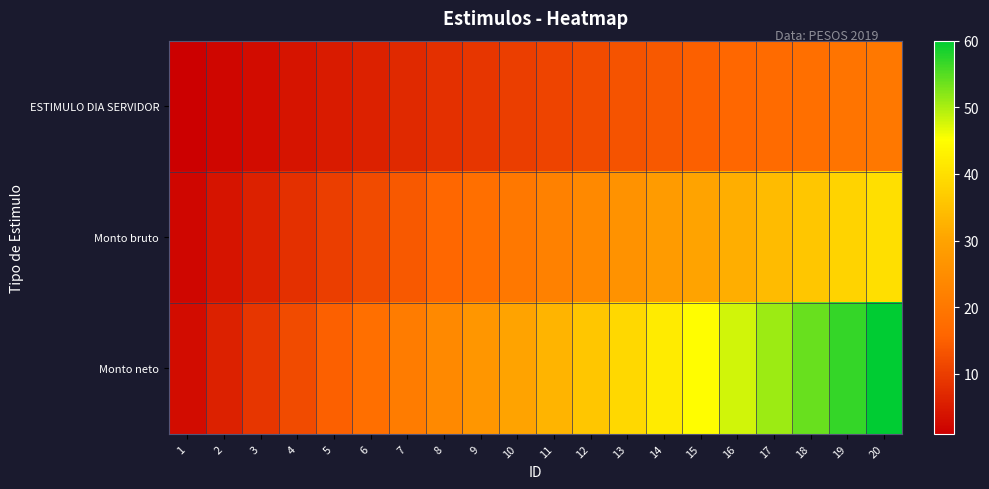

Rank the series by their maximum value, from highest to lowest.

Monto neto, Monto bruto, ESTIMULO DIA SERVIDOR